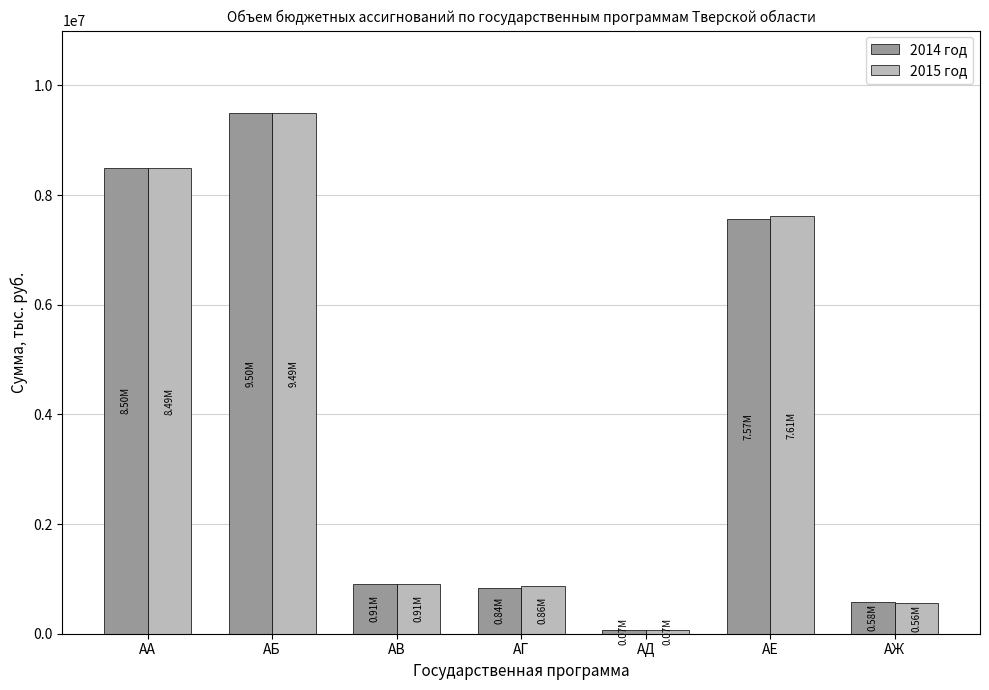

What is the value of the 2015 год bar at the 1st from the left?

8485567.0